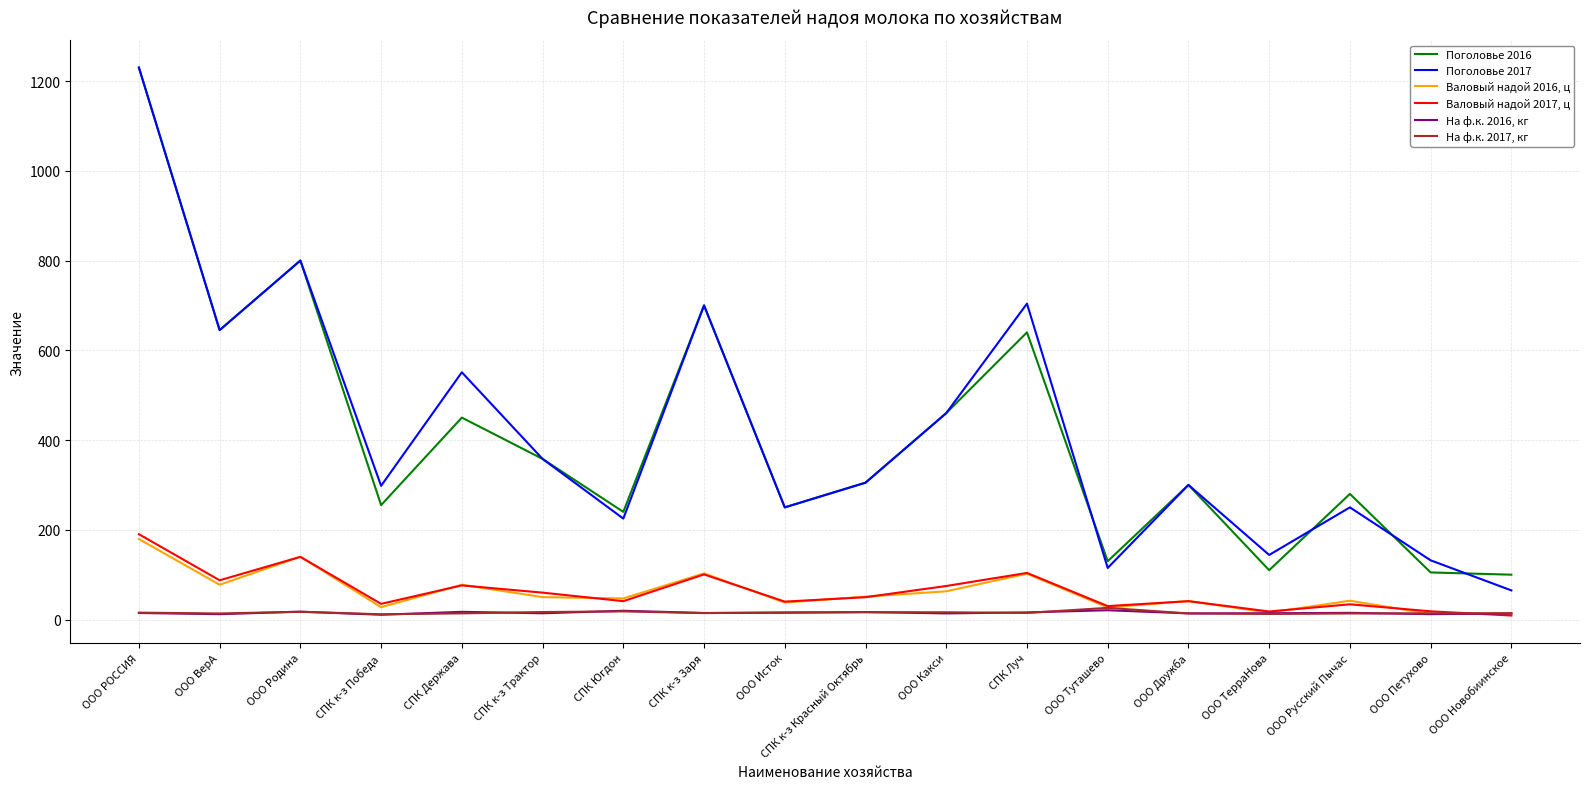

Is the value of Валовый надой 2016, ц at ООО Петухово greater than the value of Валовый надой 2017, ц at СПК Югдон?

No